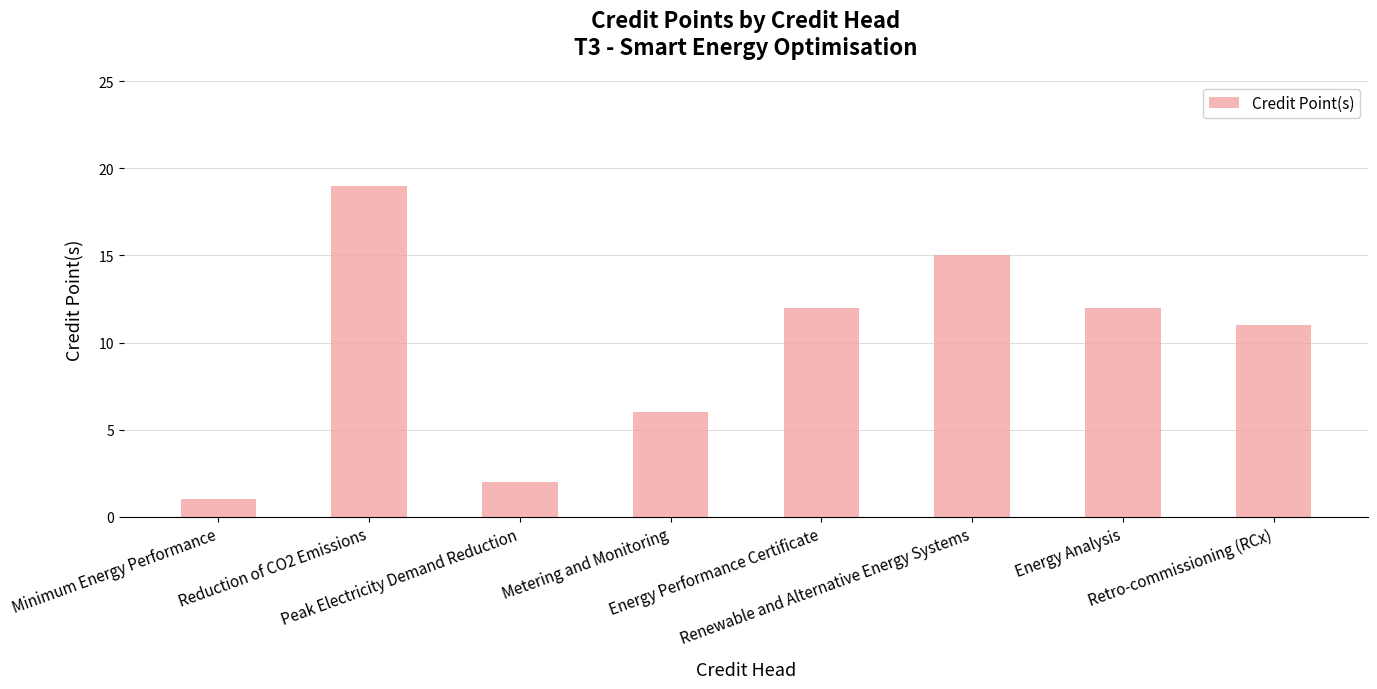

What is the greatest value displayed?

19